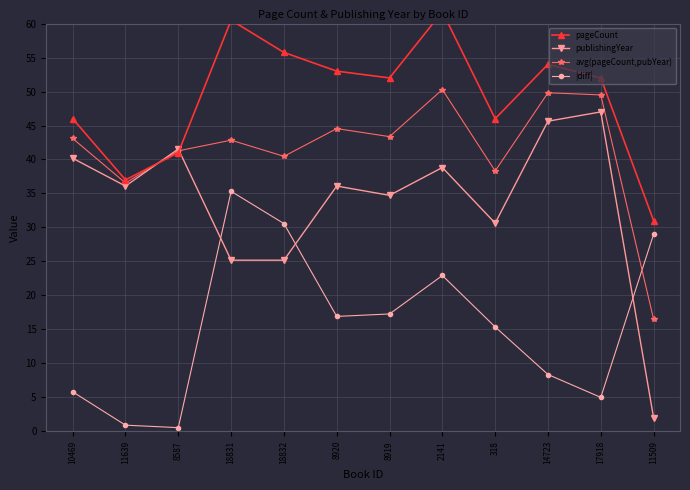

What is the greatest value displayed?

61.8